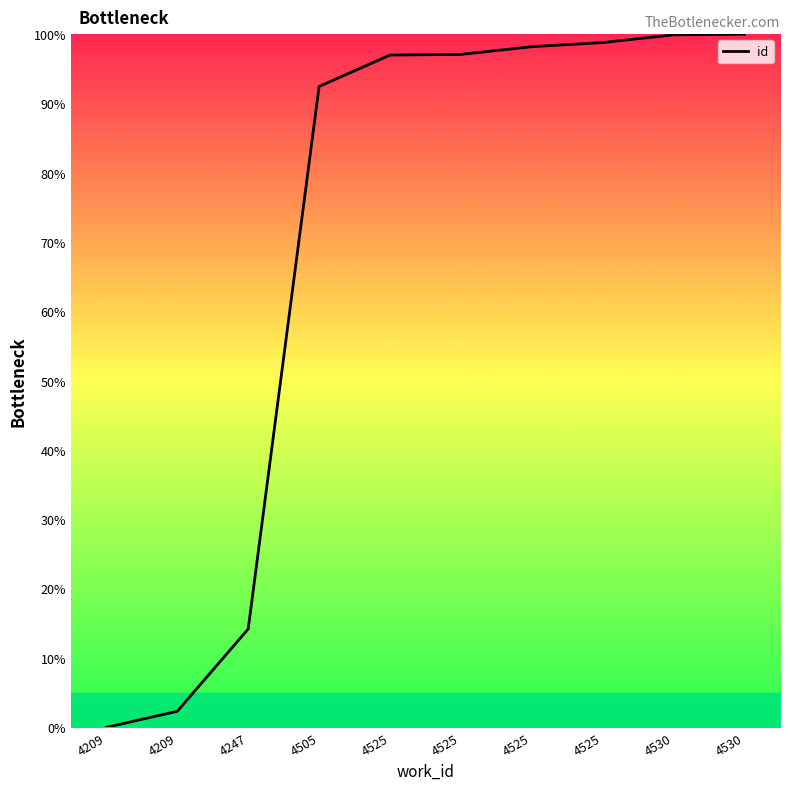

Is this an area chart (filled region under the line)?

Yes